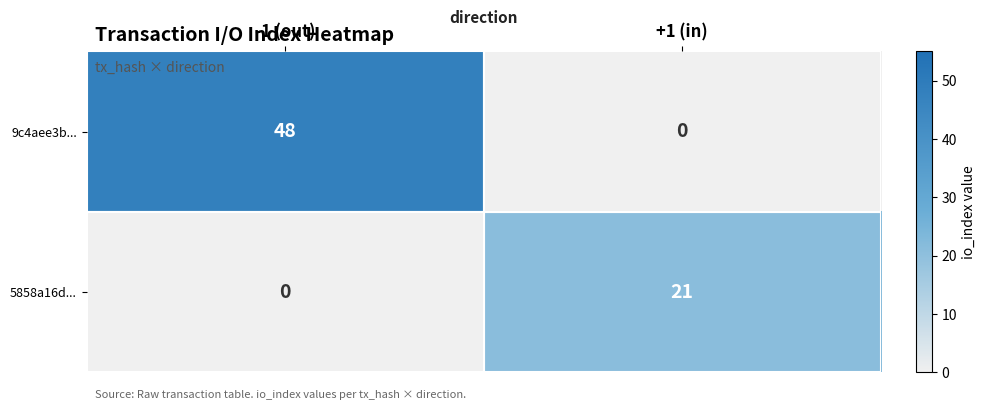

What is the difference between the highest and lowest values at -1 (out)?

48